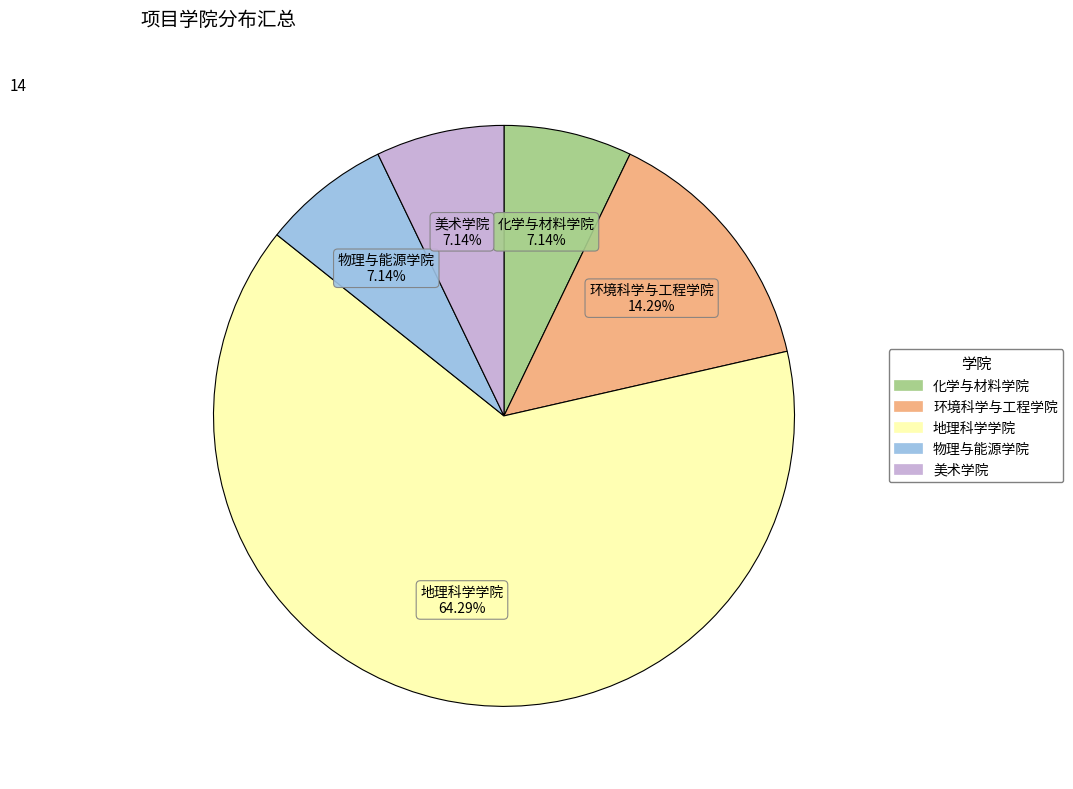

Which slice is the largest?

地理科学学院